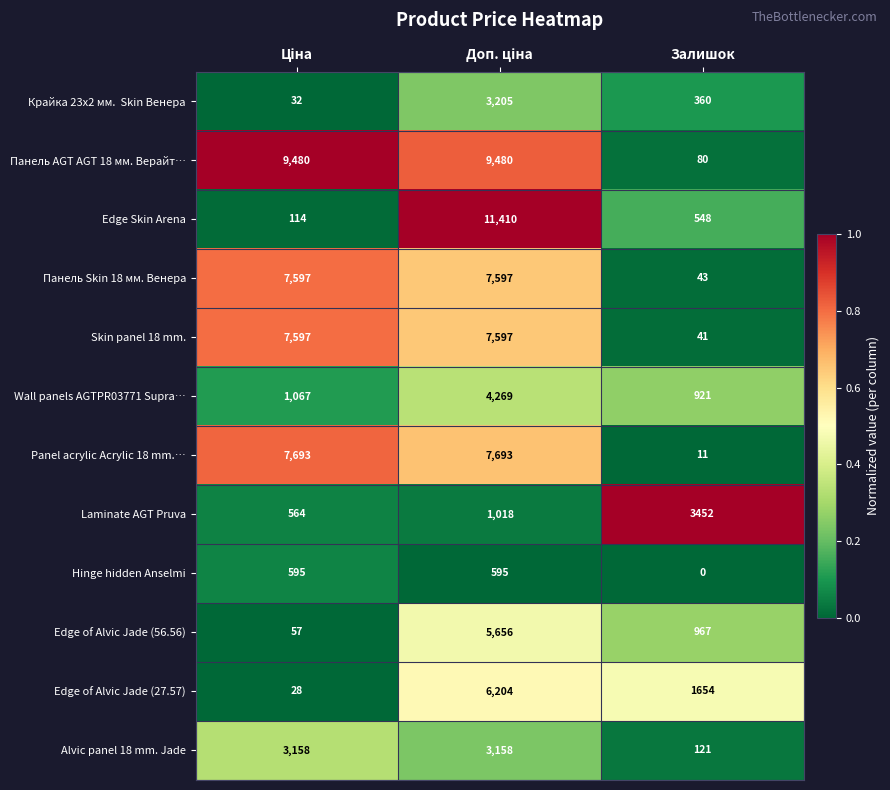

Which series has the largest range (max minus min)?

Edge Skin Arena